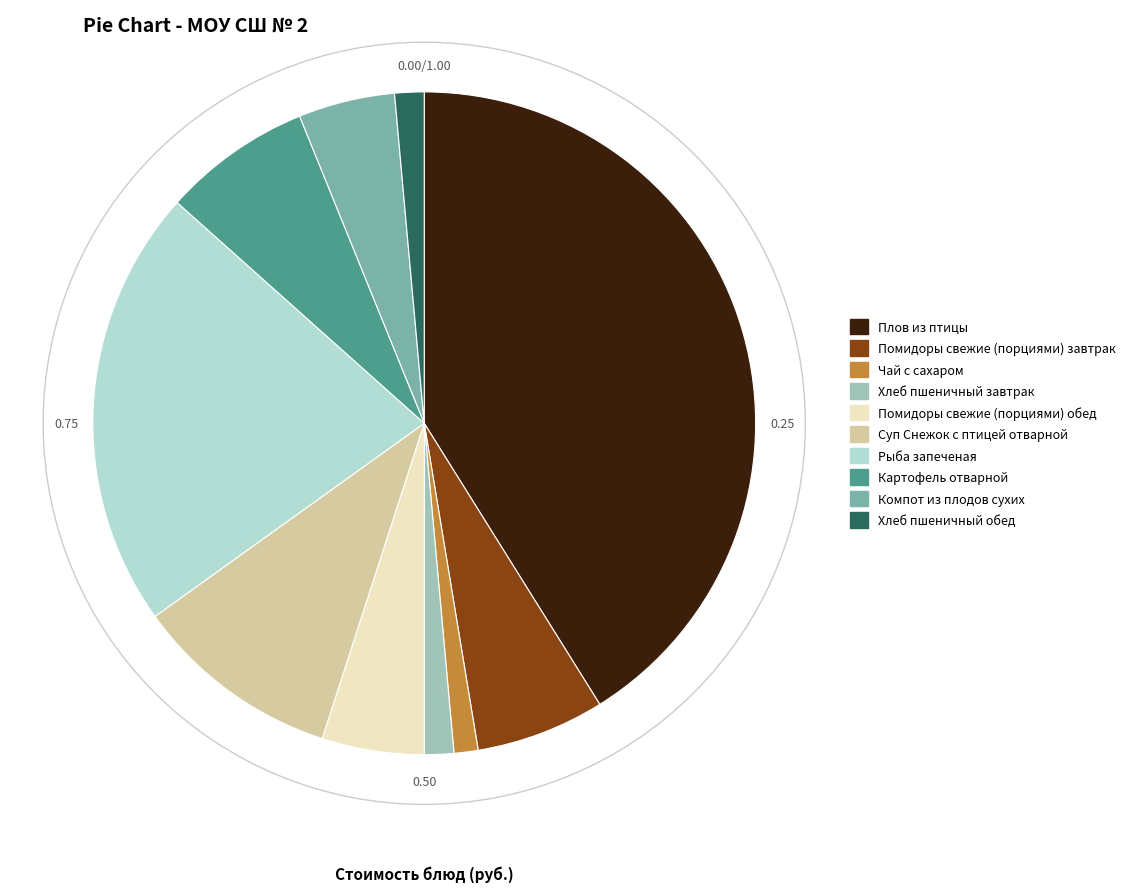

Between Картофель отварной and Хлеб пшеничный обед, which is larger?

Картофель отварной